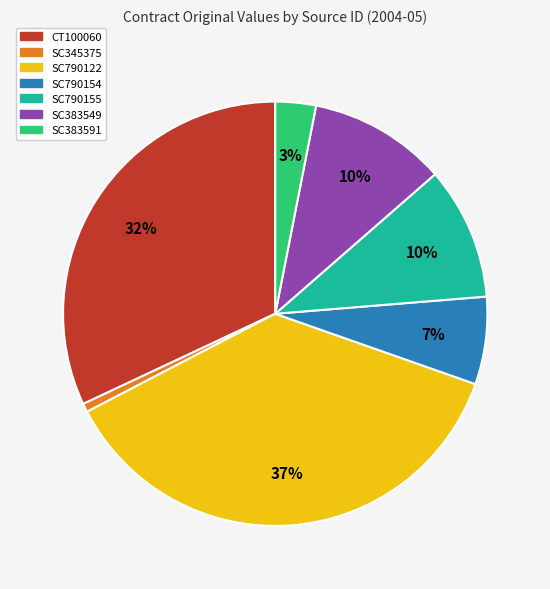

Do SC790122 and SC345375 together represent more than half of the pie?

No